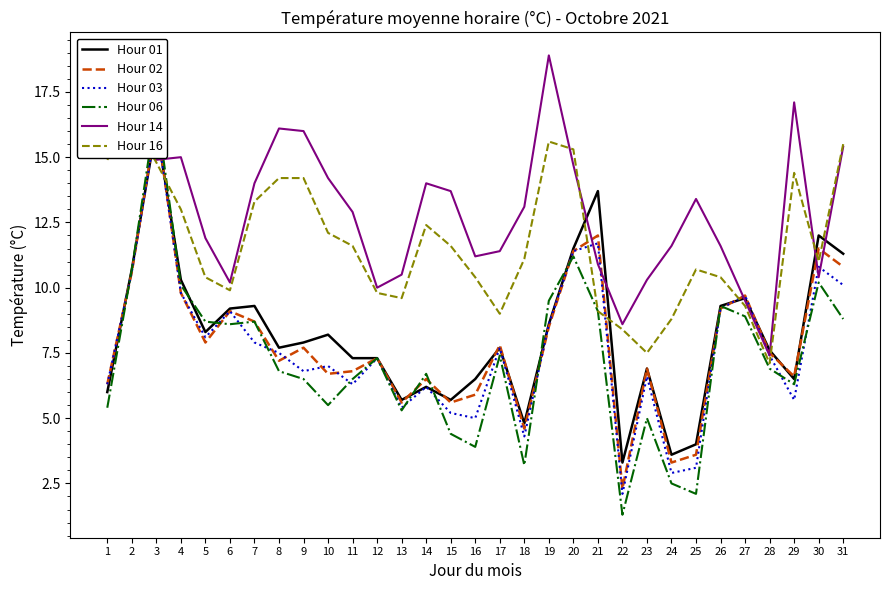

In Hour 14, how many points are higher than both neighbors (excluding endpoints)?

7